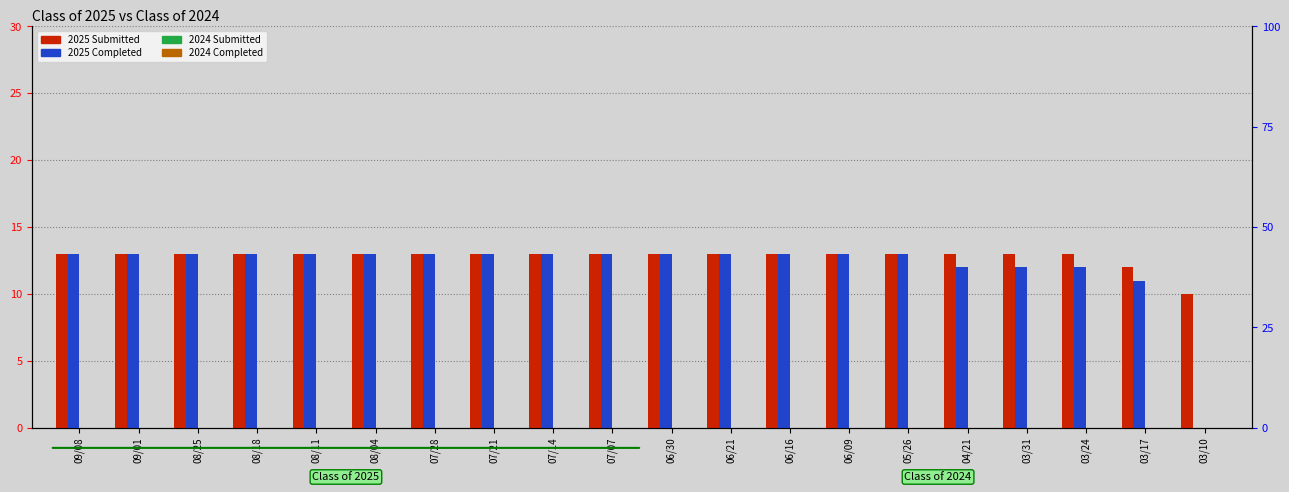

At which category is the sum across all series the highest?

09/08